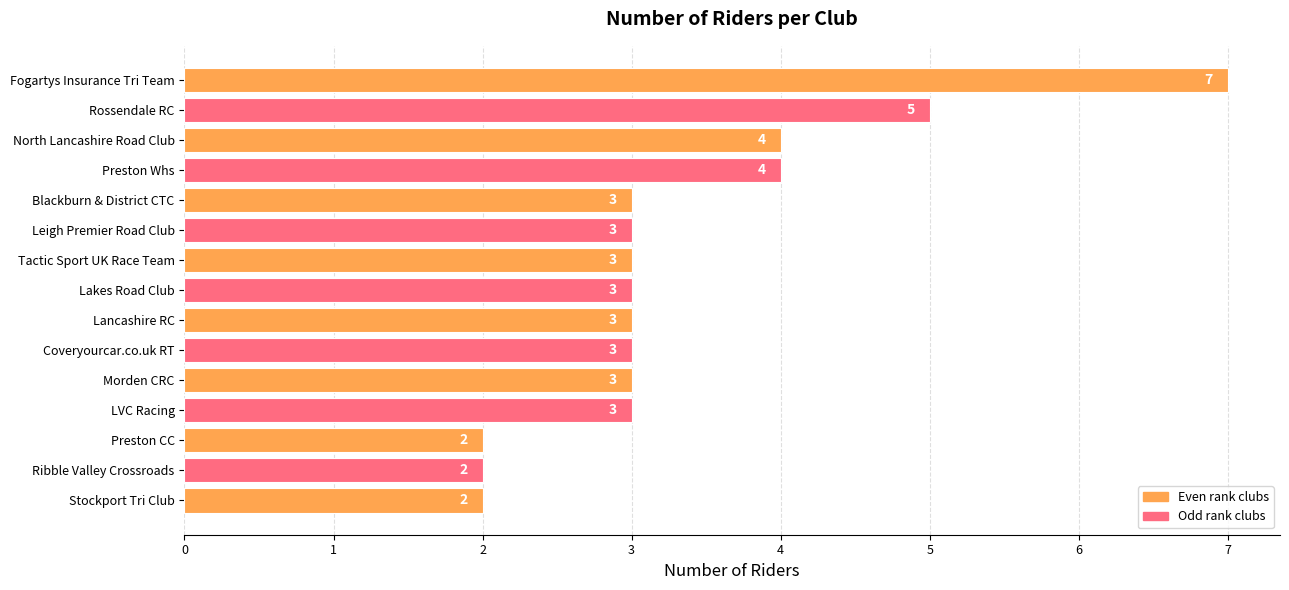

What is the sum of all values?

50